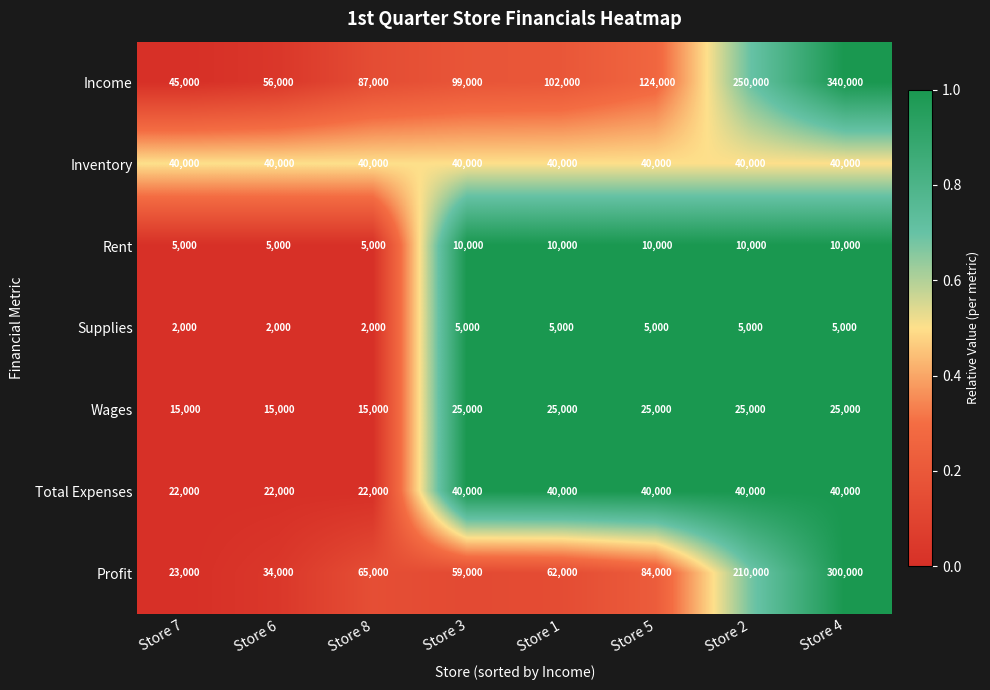

What value does the Inventory series have at Store 4?

40000